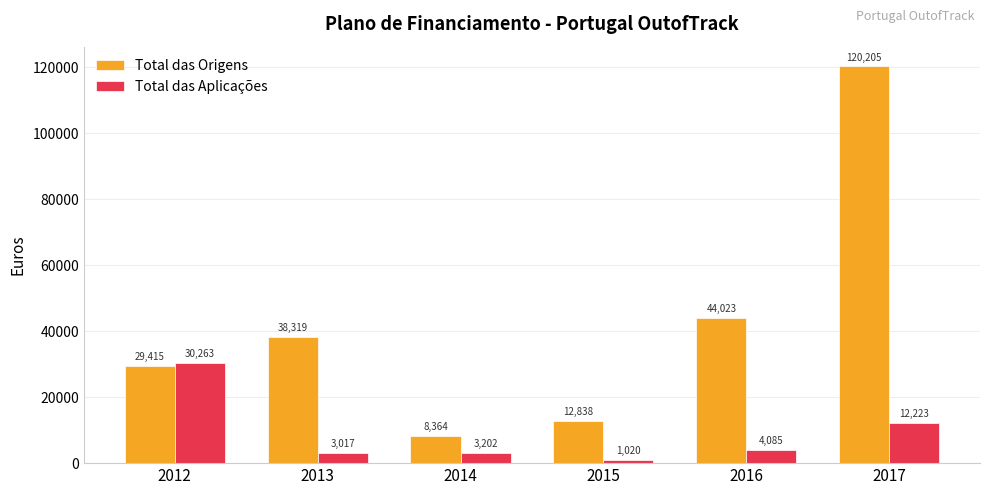

What is the maximum value shown in the chart?

120204.5